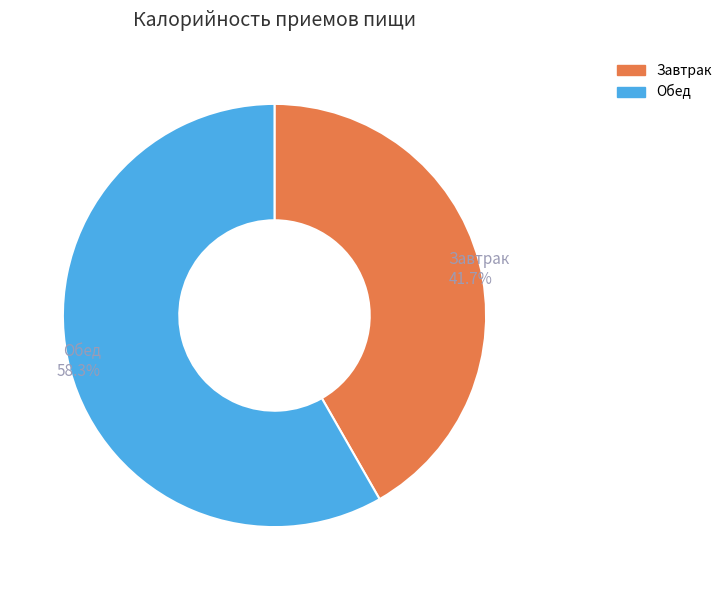

Combined, do Завтрак and Обед account for over 50%?

Yes